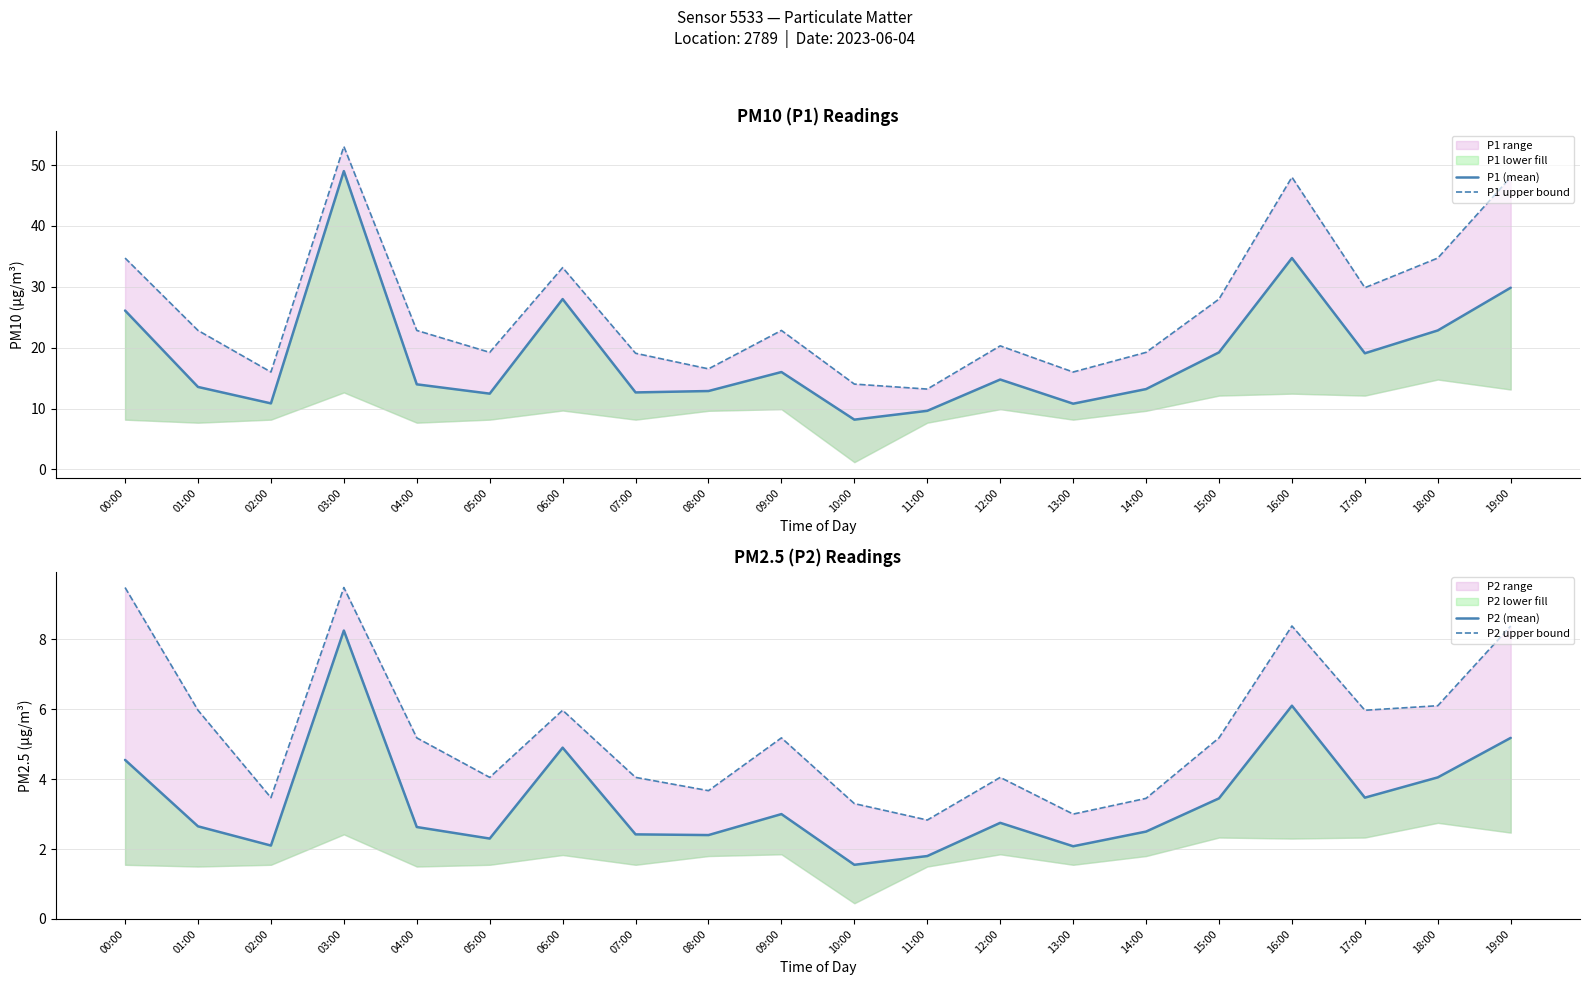

Where is P1 upper bound nearest to the value 33?

06:00